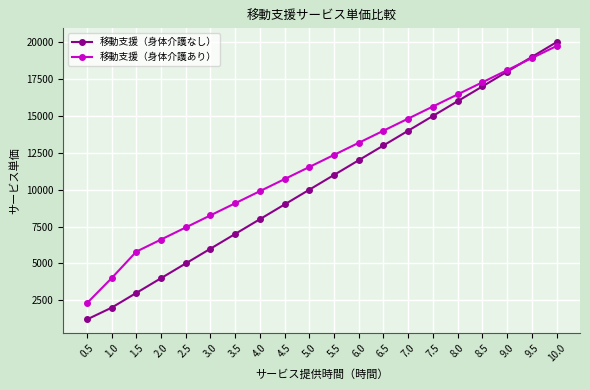

The 移動支援（身体介護あり） series shows 4943 at 4.5. True or false?

False